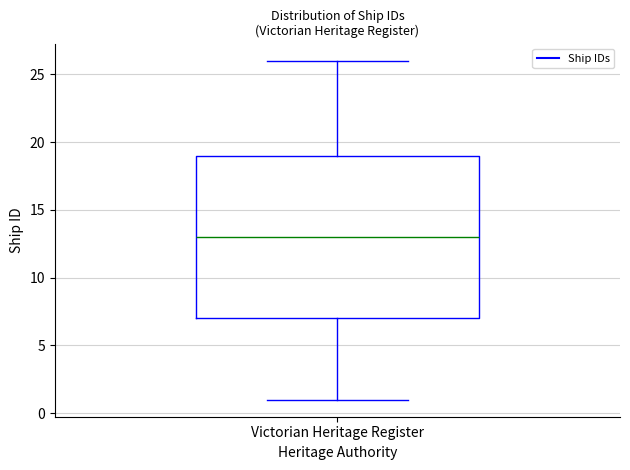

Where does the upper whisker of the box for Victorian Heritage Register end on the y-axis? The values are not printed on the chart, so give them approximately, as read against the axis.

26